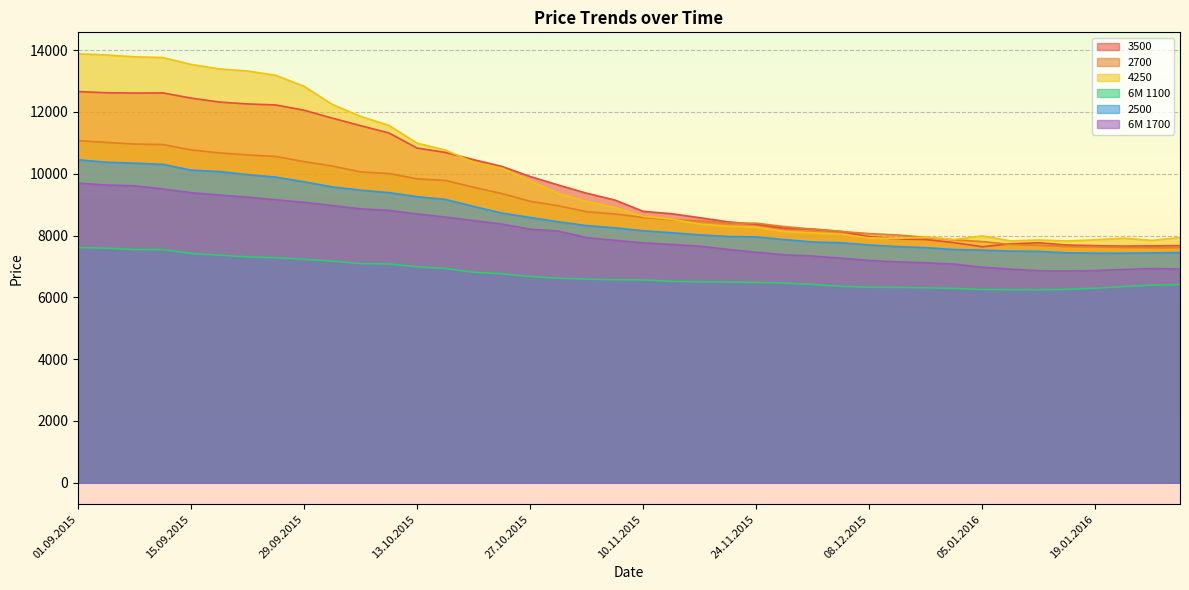

Which series has the largest total across all categories?

4250